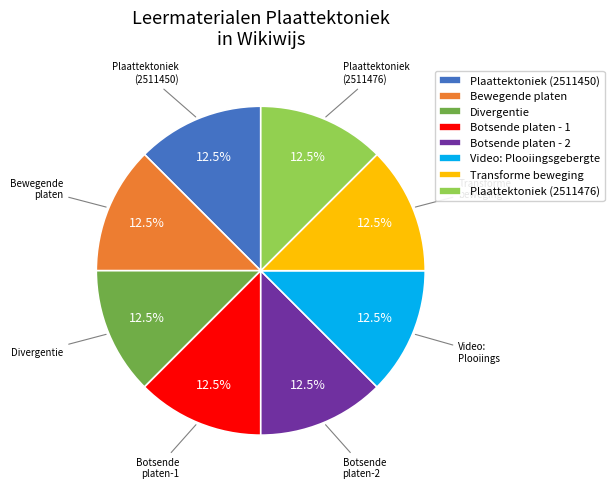

Is Divergentie the majority of the pie?

No